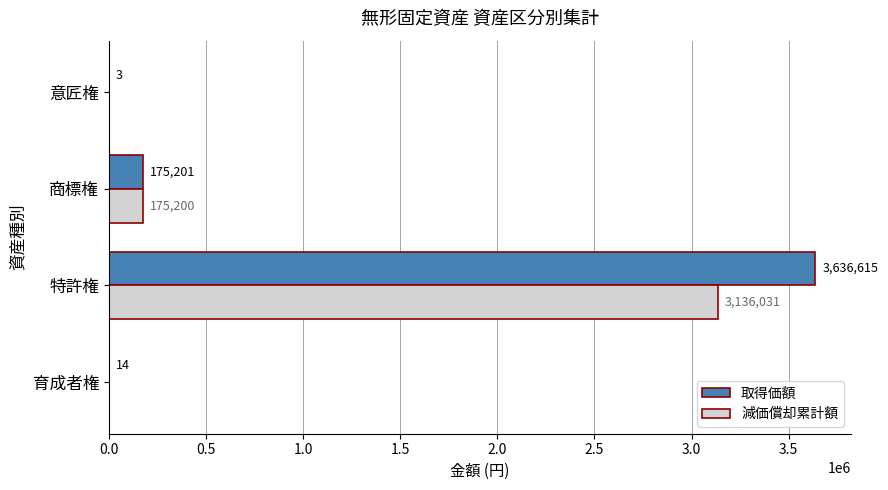

What is the maximum value for 減価償却累計額?

3136031